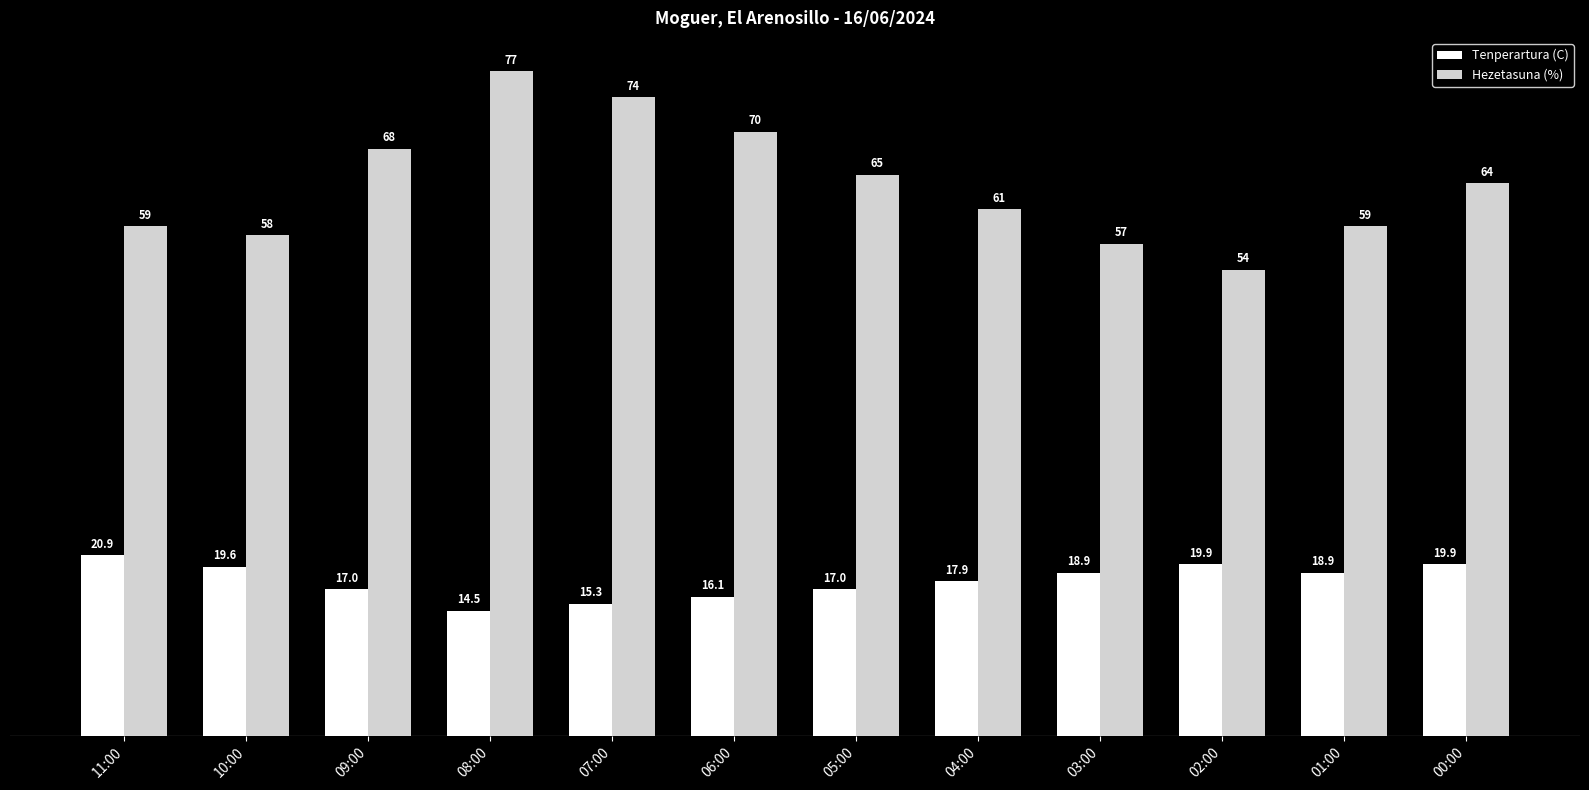

Which category has the highest value in the Hezetasuna (%) series?

08:00